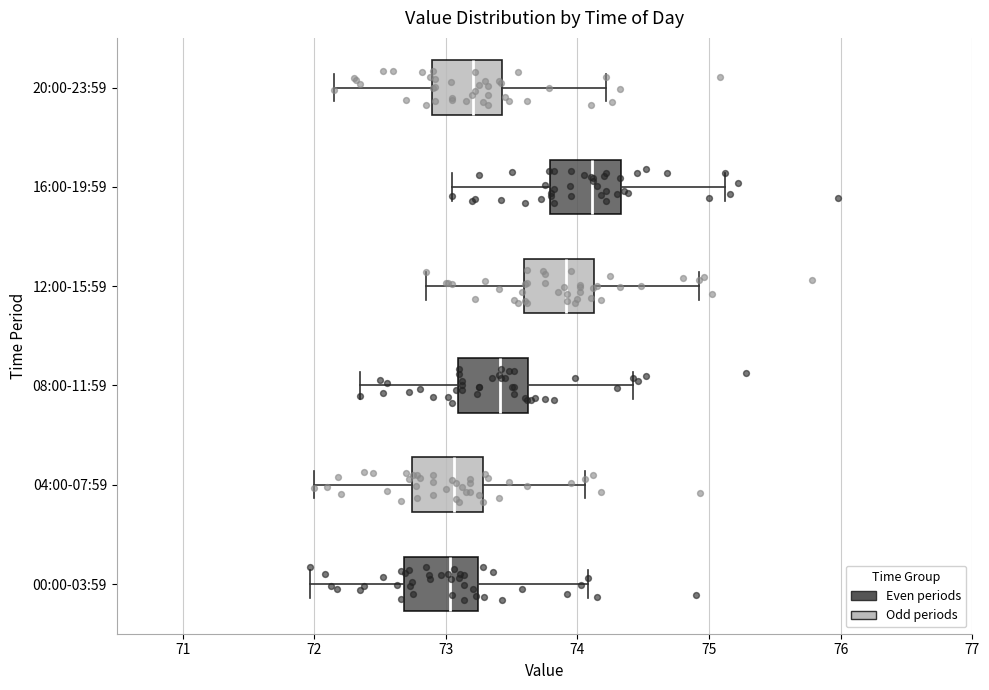

Reading bottom to top, transcribe this box plot: for each box, give where its median line is, the range the box spans, and where its two whiskers end, as read against the x-axis. The values are not printed on the chart, so give them approximately, as read against the axis.

00:00-03:59: median 73.0, box 72.7 to 73.2, whiskers 72.0 to 74.1
04:00-07:59: median 73.1, box 72.7 to 73.3, whiskers 72.0 to 74.1
08:00-11:59: median 73.4, box 73.1 to 73.6, whiskers 72.4 to 74.4
12:00-15:59: median 73.9, box 73.6 to 74.1, whiskers 72.9 to 74.9
16:00-19:59: median 74.1, box 73.8 to 74.3, whiskers 73.1 to 75.1
20:00-23:59: median 73.2, box 72.9 to 73.4, whiskers 72.2 to 74.2